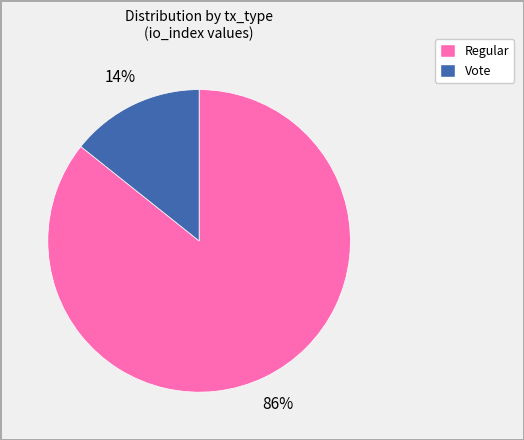

Is there a majority slice in this chart?

Yes